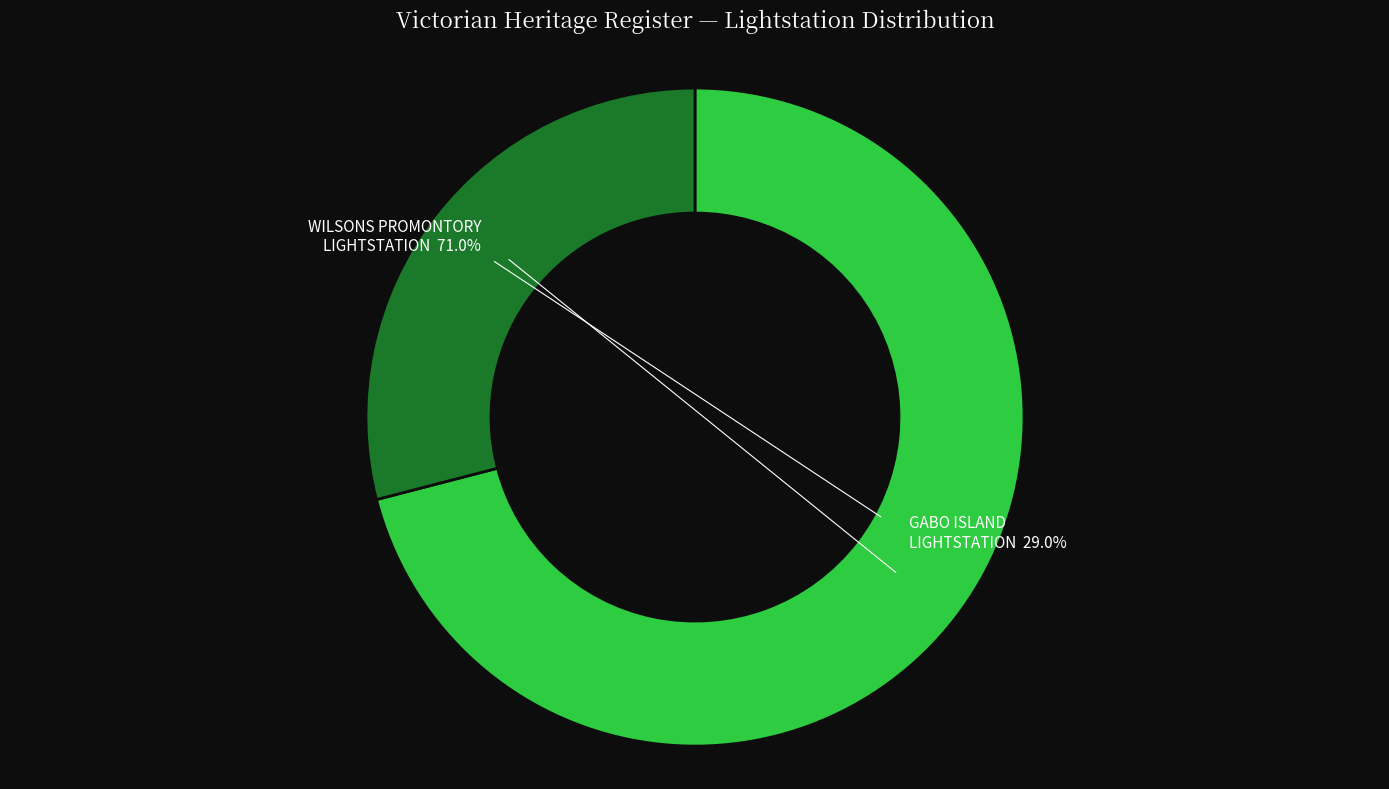

Is there a majority slice in this chart?

Yes